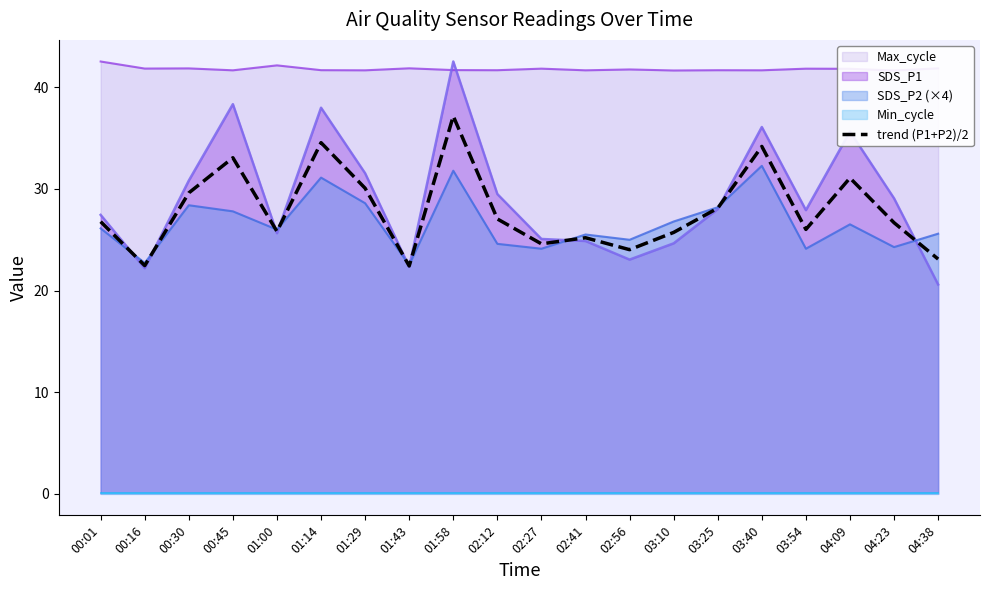

What is the difference between the maximum and second lowest values?

14.7